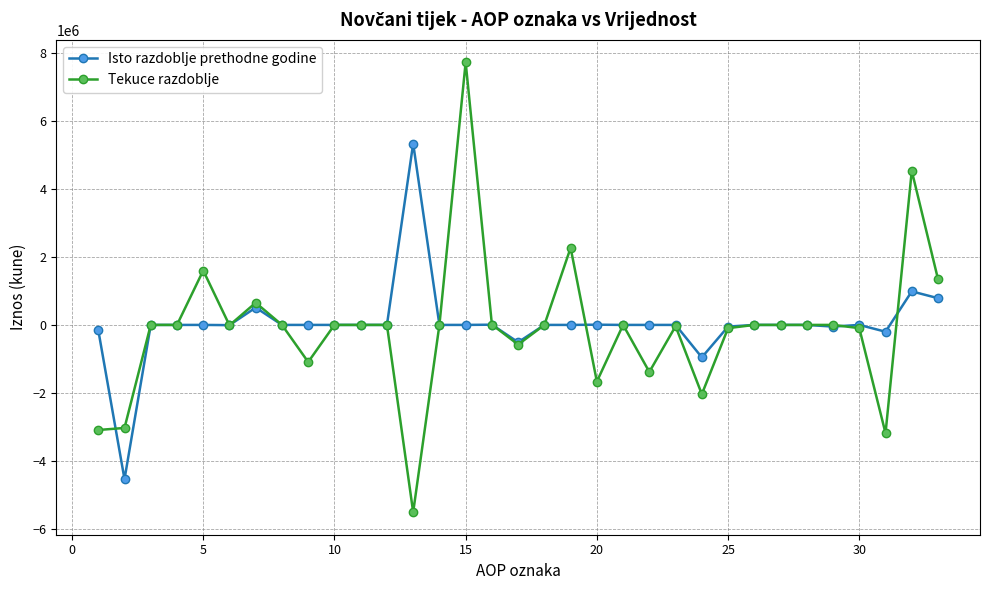

At how many categories does at least one series exceed 3045963?

3